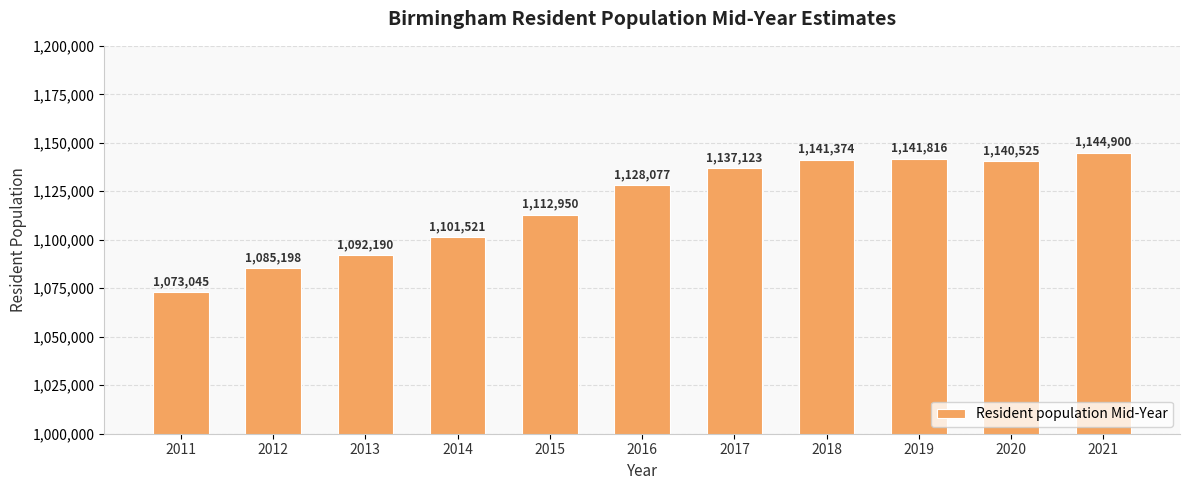

What is the greatest value displayed?

1144900